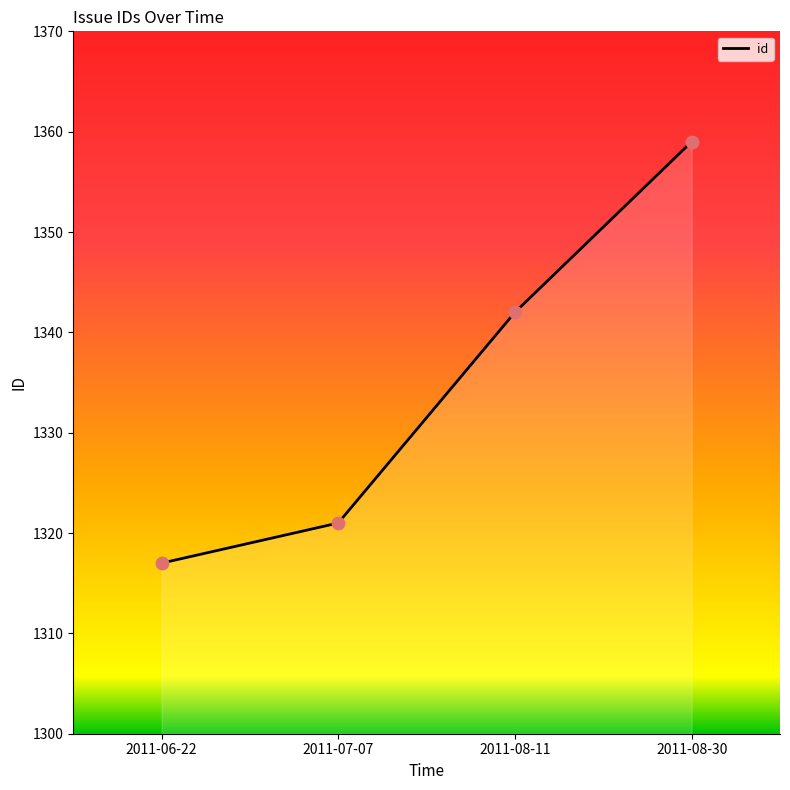

What is the change in value from 2011-07-07 to 2011-08-11?

+21